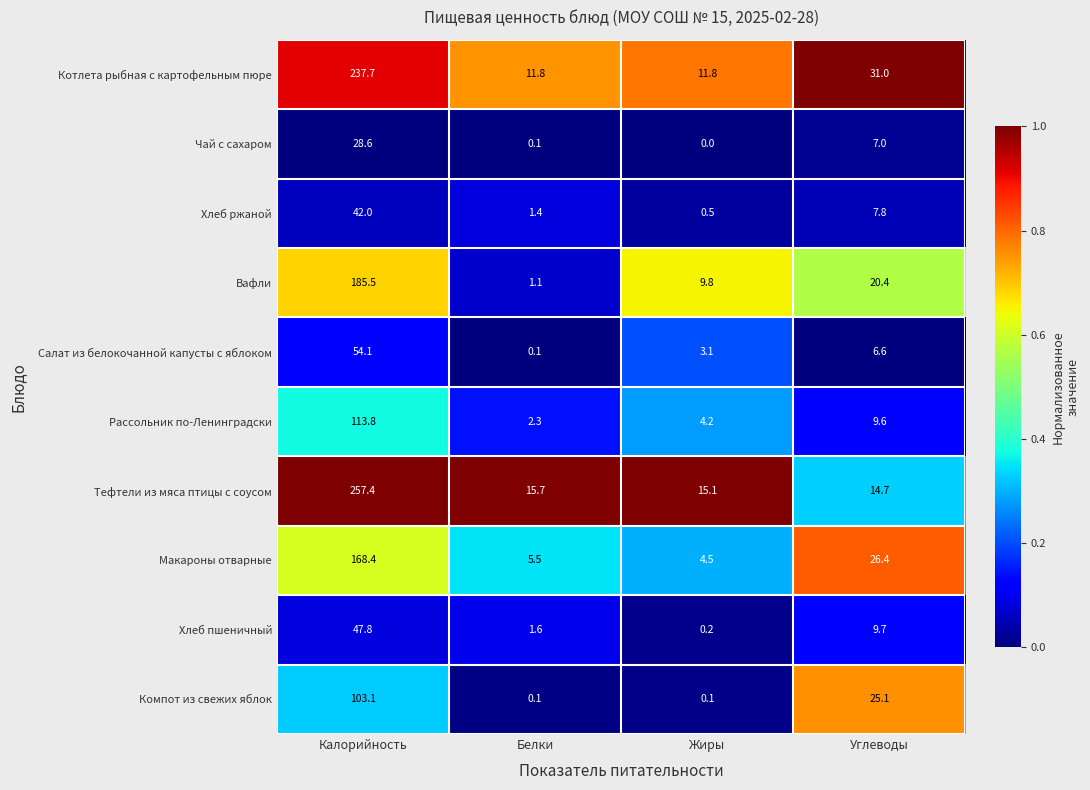

True or false: Хлеб ржаной has a value of 7.8 at Углеводы.

True